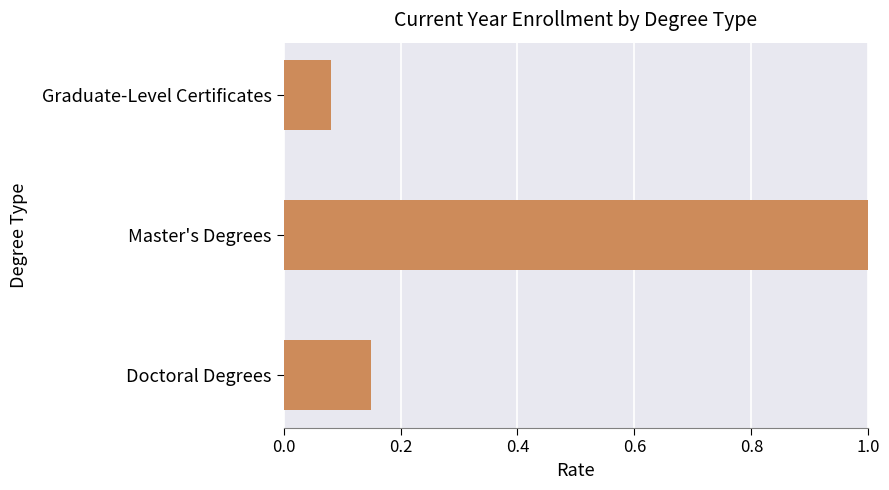

What is the average value?

0.4